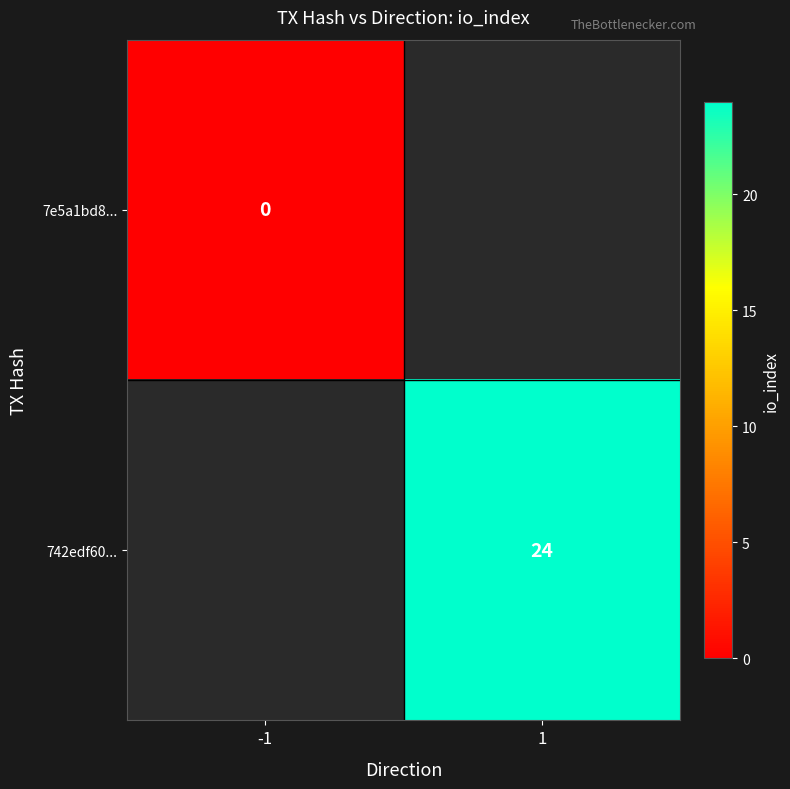

Is it true that 742edf60... equals 39 at 1?

False